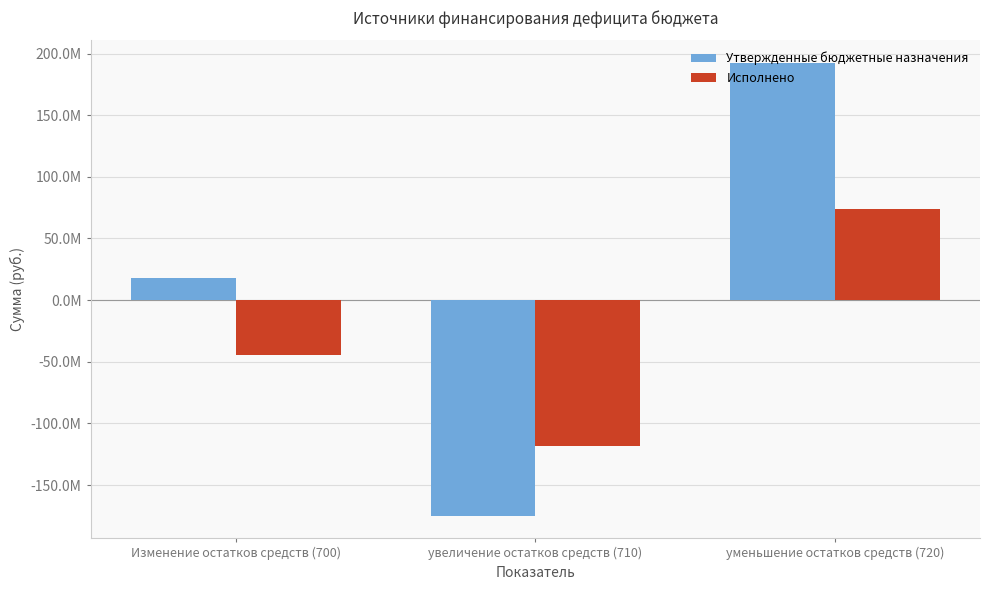

What is the label of the 2nd bar from the left?

увеличение остатков средств (710)